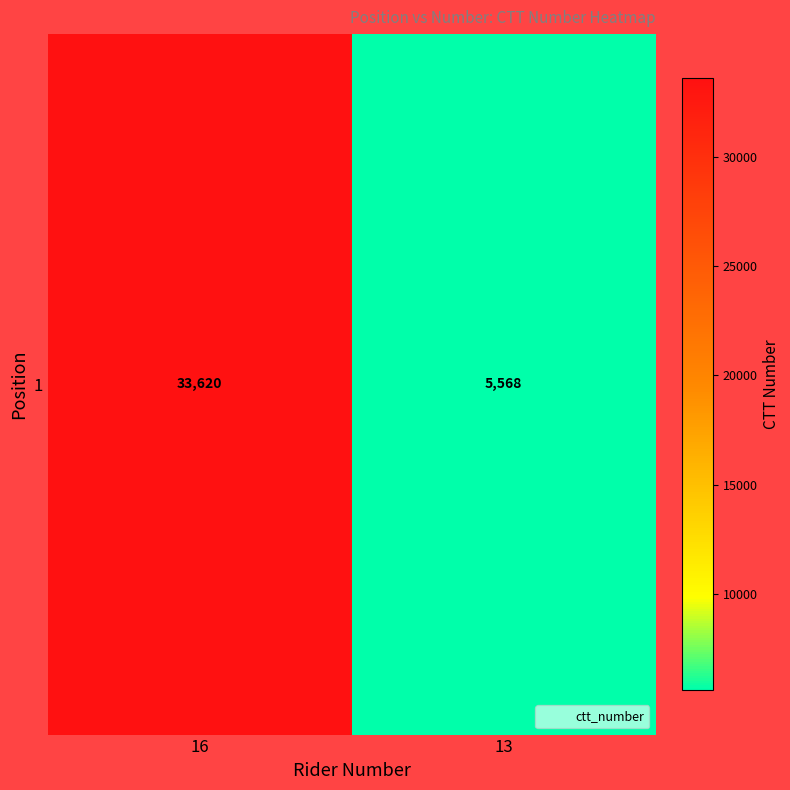

List the labels in order of value, smallest first.

13, 16